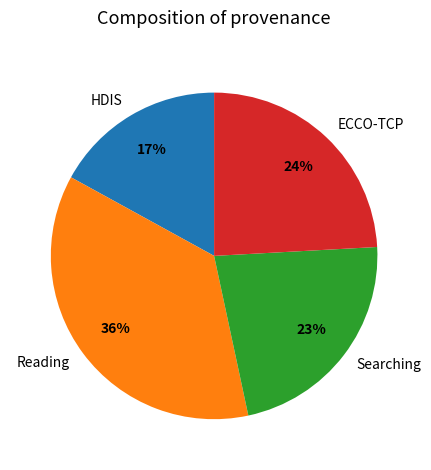

What is the smallest slice in the pie chart?

HDIS